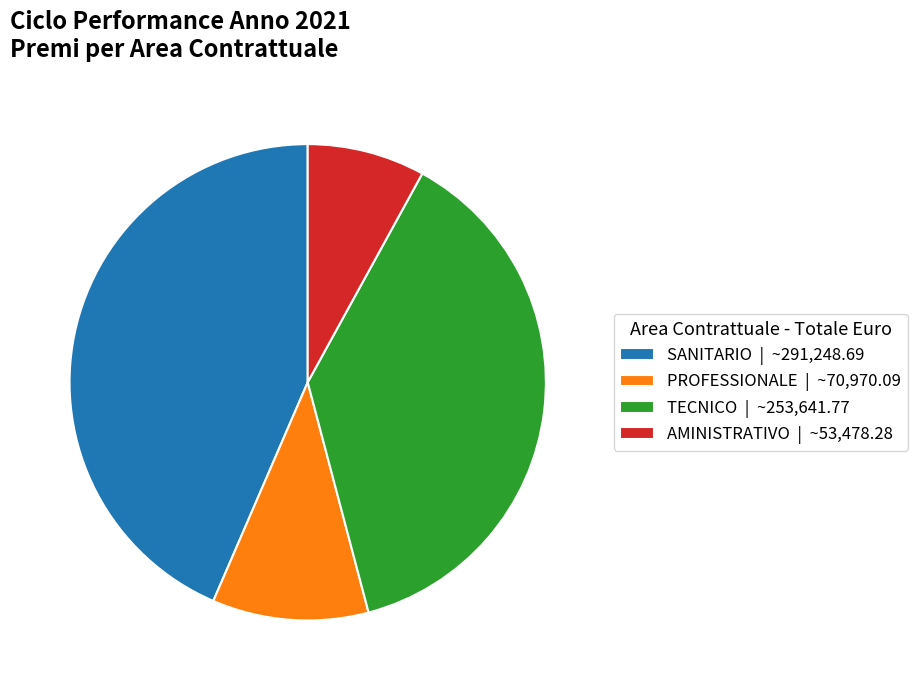

Is TECNICO | ~253,641.77 the majority of the pie?

No